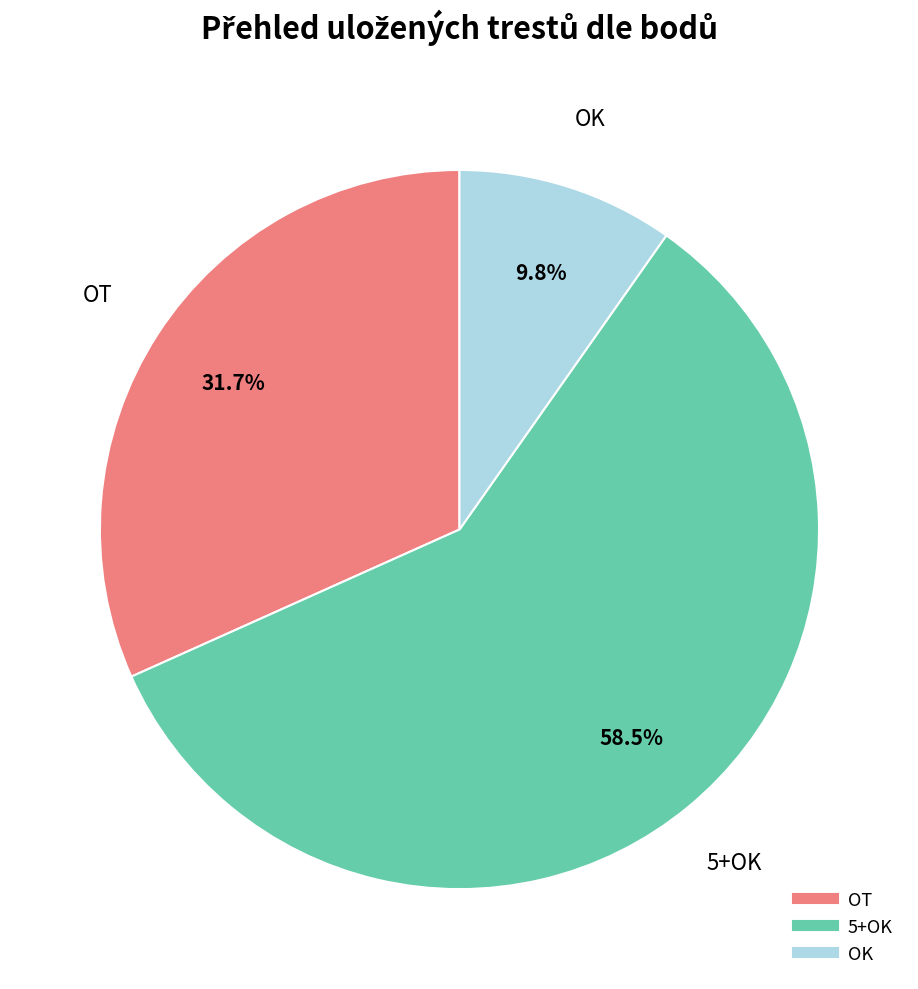

To the nearest percent, what is the difference between the OT and 5+OK slice percentages?

27%